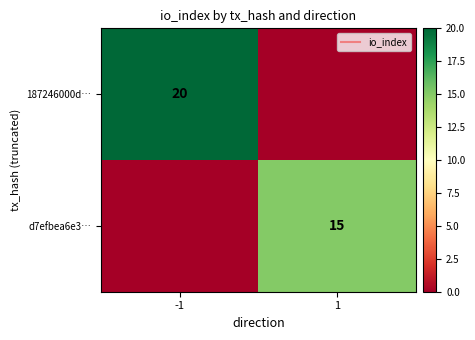

Count the 187246000d… values in the range 0 to 20.

2